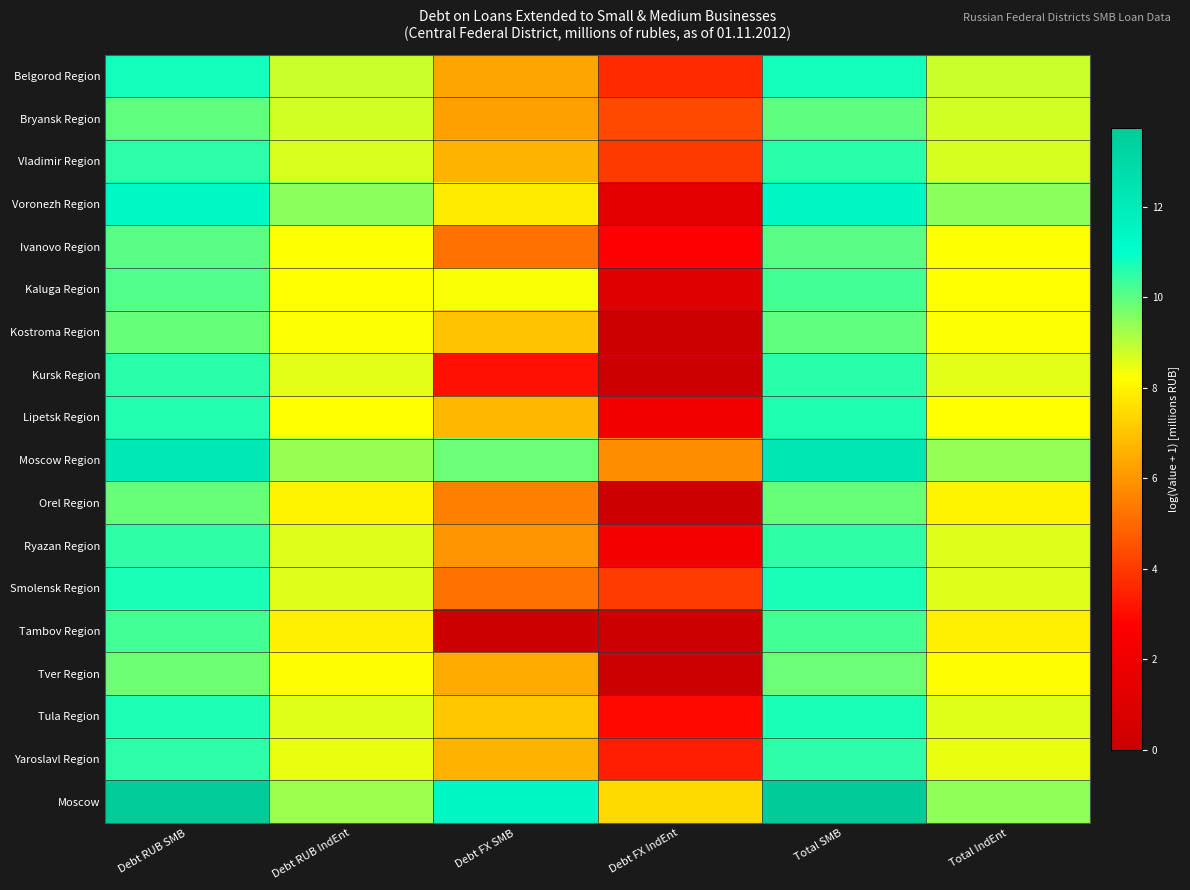

At Debt RUB IndEnt, list the series in order from smallest to largest.

Tambov Region, Orel Region, Tver Region, Kaluga Region, Lipetsk Region, Ivanovo Region, Kostroma Region, Yaroslavl Region, Kursk Region, Tula Region, Smolensk Region, Ryazan Region, Vladimir Region, Bryansk Region, Belgorod Region, Moscow, Moscow Region, Voronezh Region